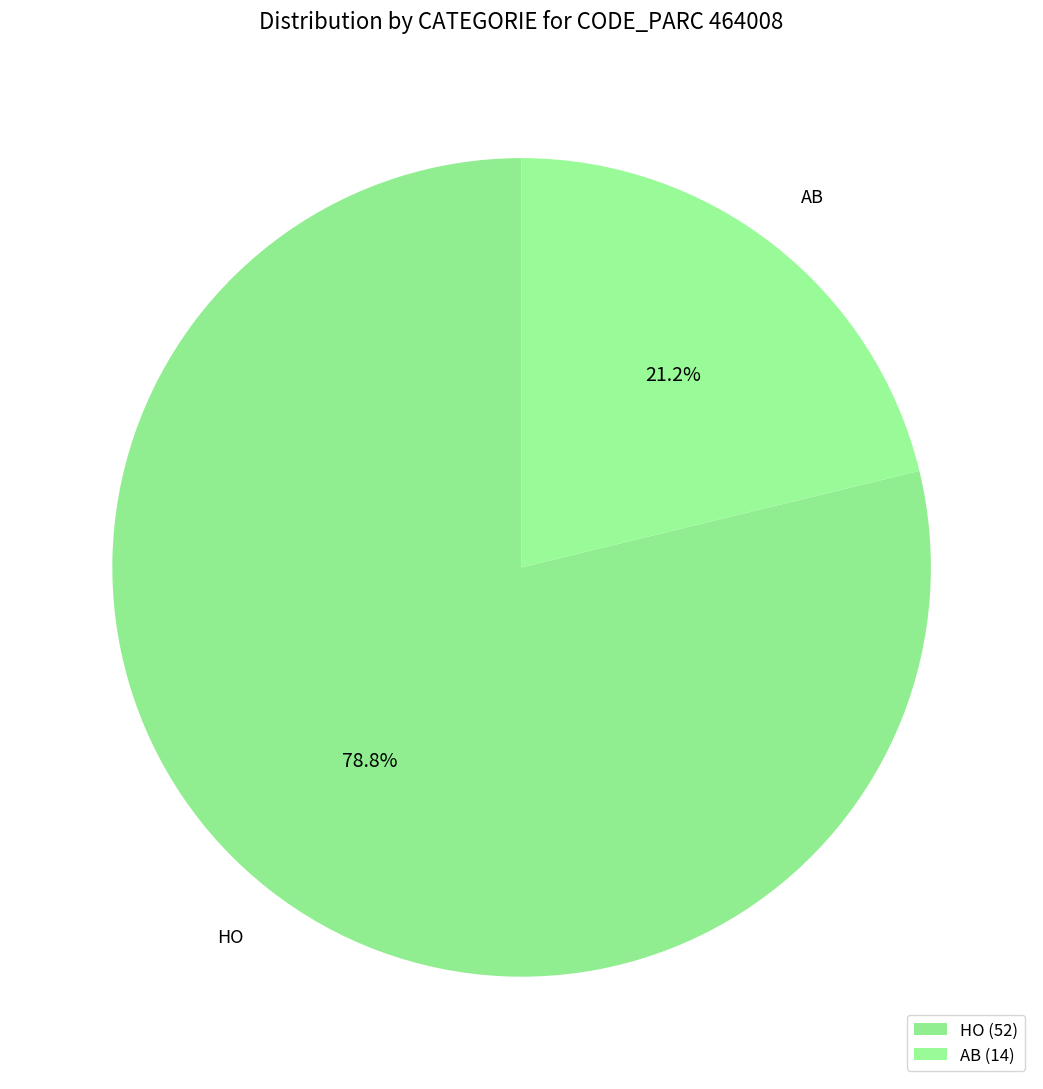

Which category has the biggest portion of the pie?

HO